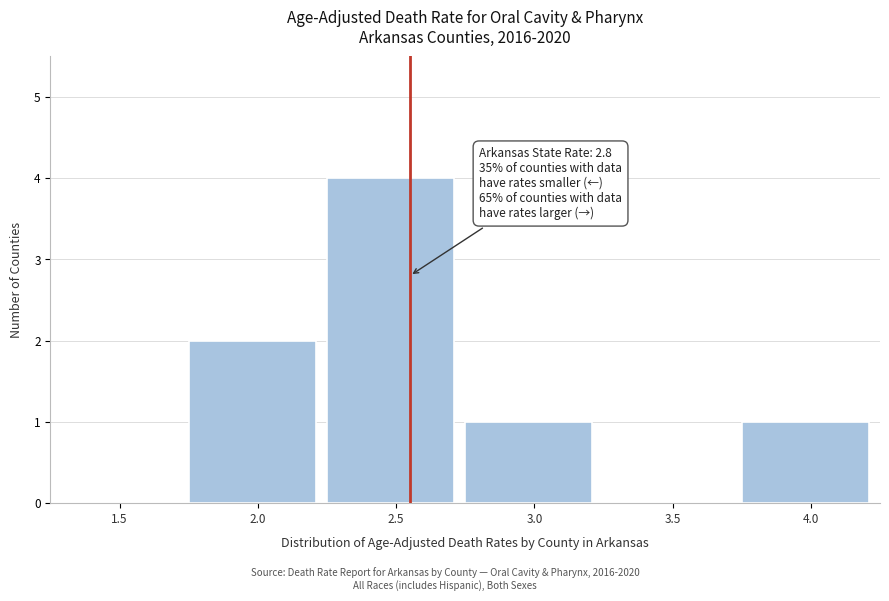

Reading left to right, what are all the values shown in this chart?

1.5=0	2.0=2	2.5=4	3.0=1	3.5=0	4.0=1